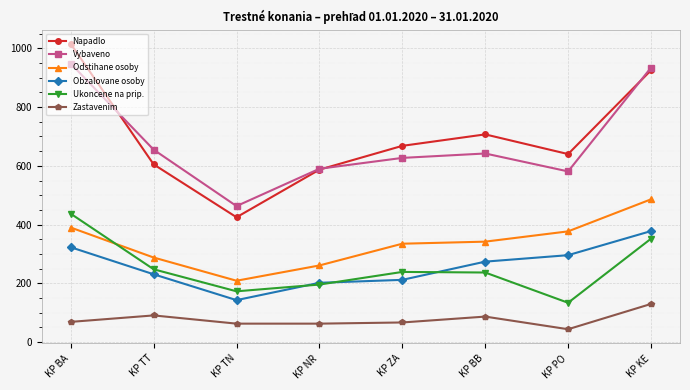

True or false: Odstihane osoby has a value of 288 at KP TT.

True